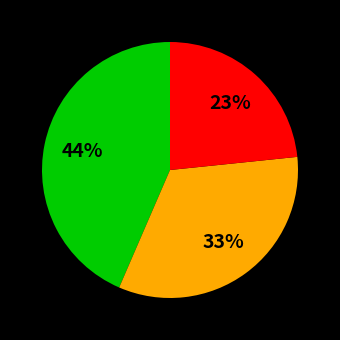

Is there any slice that represents more than half of the pie?

No